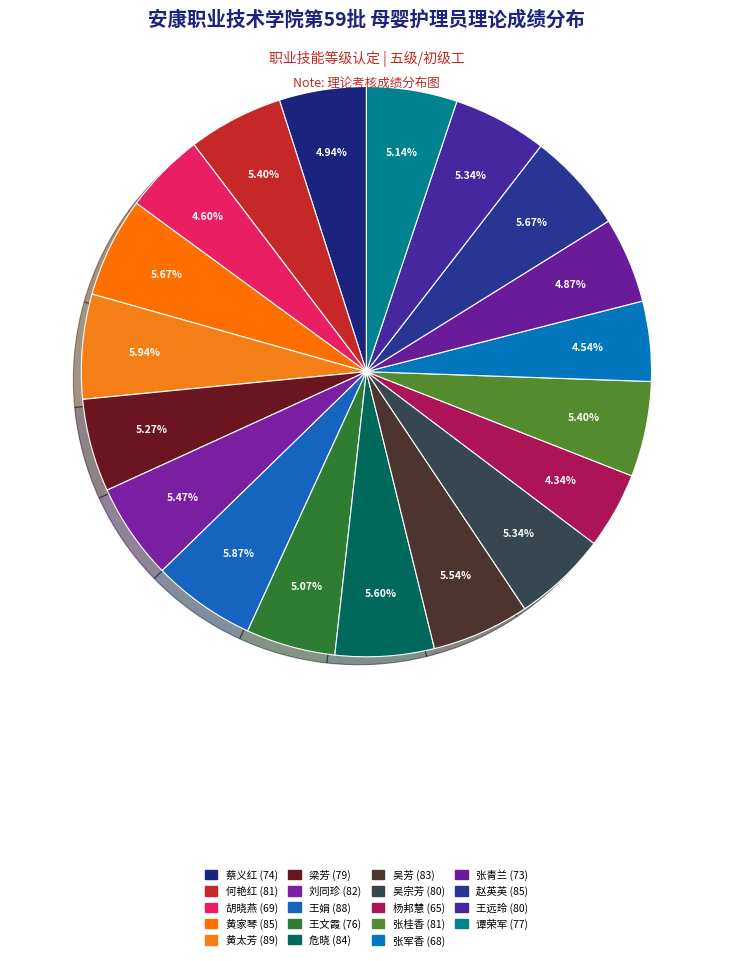

Is it true that 吴芳 is 6% of the pie?

True